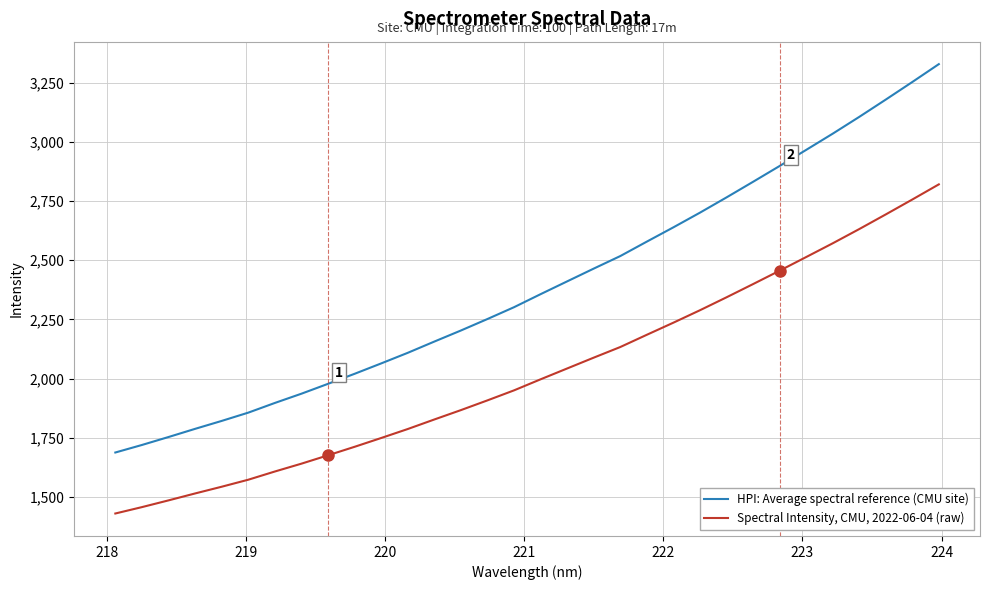

Rank the series by their maximum value, from highest to lowest.

HPI: Average spectral reference (CMU site), Spectral Intensity, CMU, 2022-06-04 (raw)